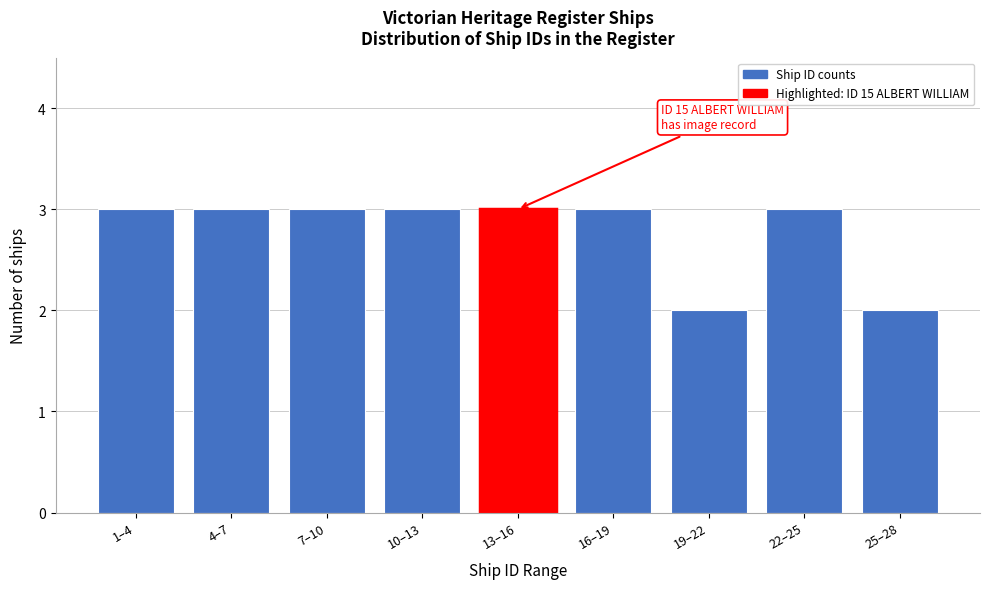

Reading left to right, what are all the values shown in this chart?

1–4=3	4–7=3	7–10=3	10–13=3	13–16=3	16–19=3	19–22=2	22–25=3	25–28=2